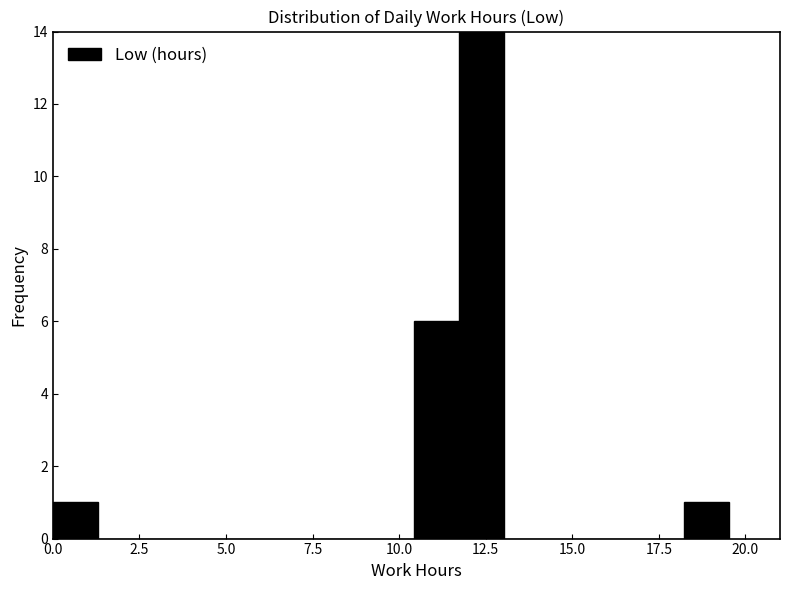

Read against the x-axis, roughly where is the centre of the tallest bar?

12.5